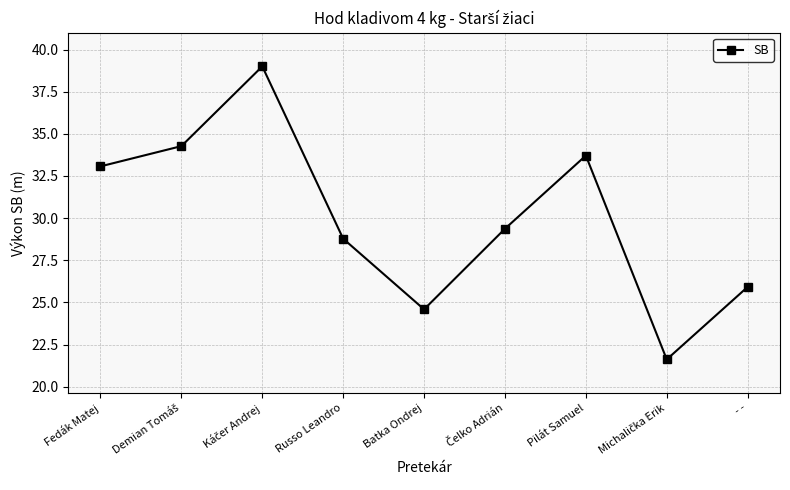

Approximately how many times larger is the value at Pilát Samuel compared to Batka Ondrej?

1.4